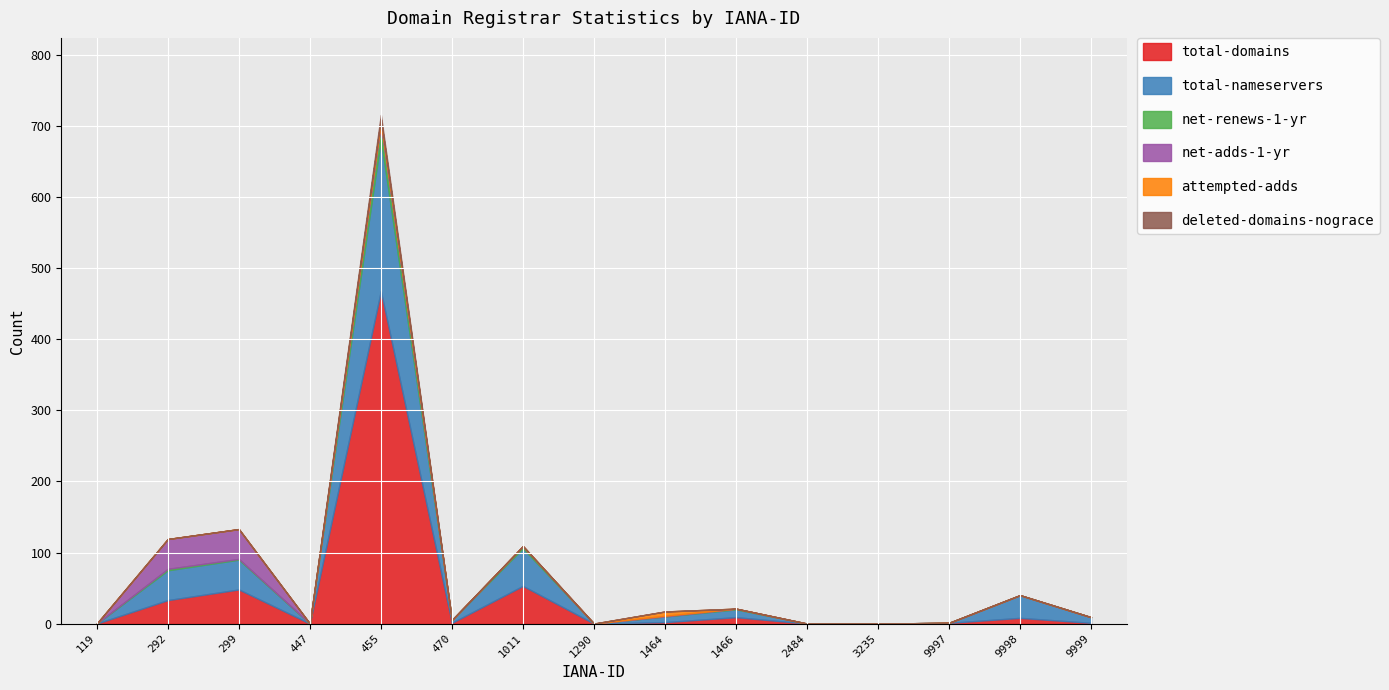

Where is the first local minimum for net-renews-1-yr?

447